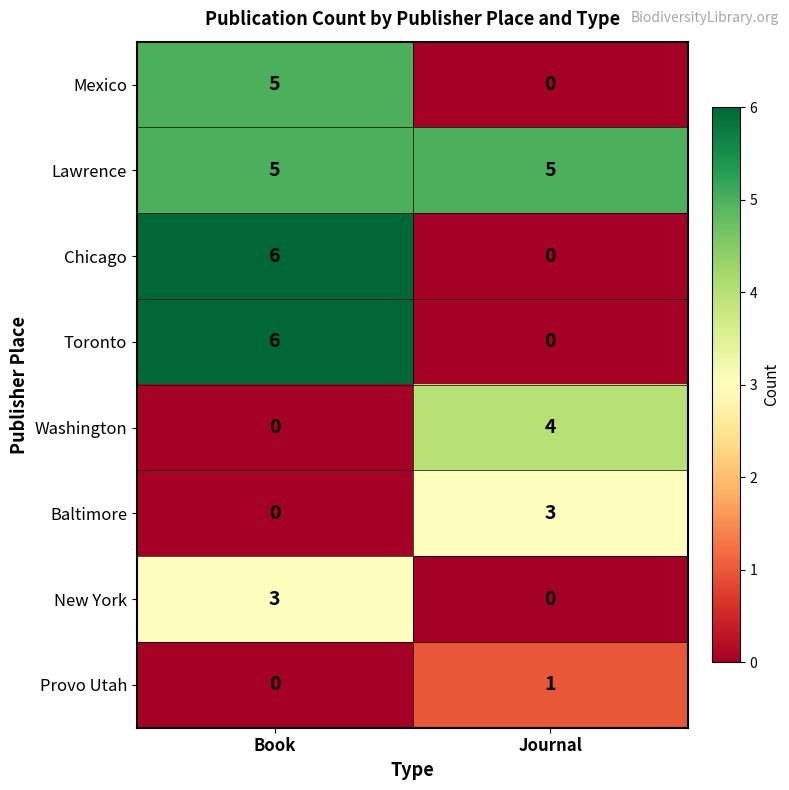

What is the difference between the maximum and minimum values in the Mexico series?

5